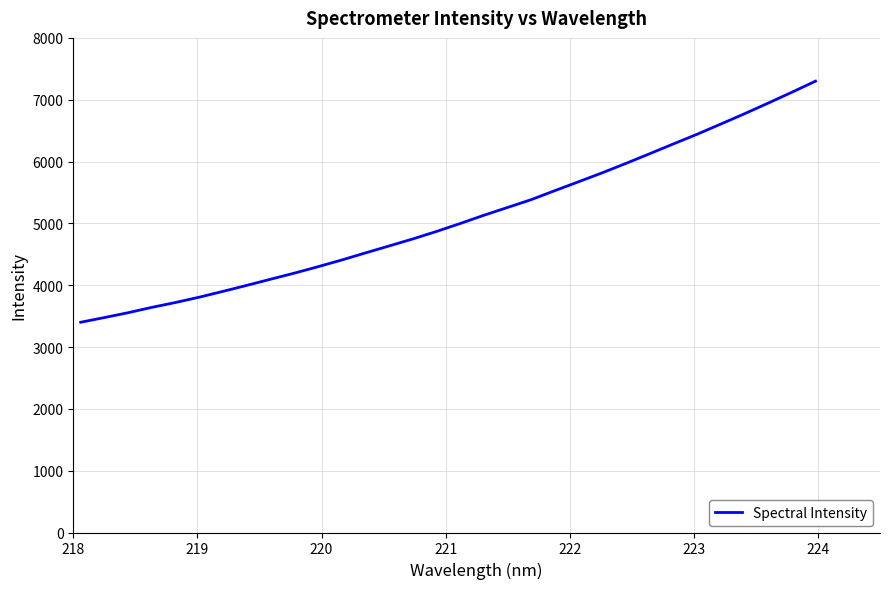

Does the chart have visible grid lines?

Yes